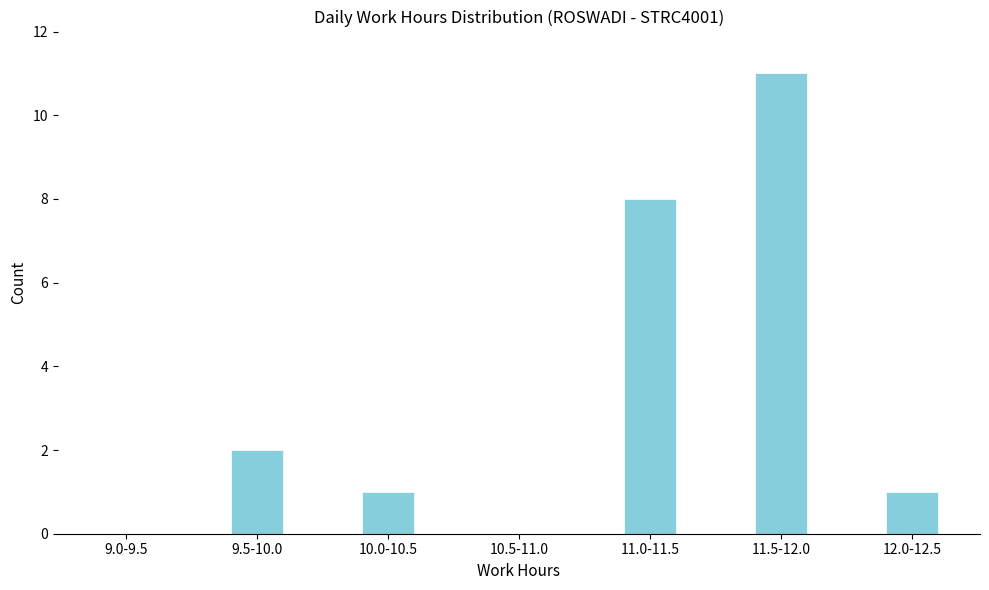

Reading right to left, what are all the values shown in this chart?

12.0-12.5=1	11.5-12.0=11	11.0-11.5=8	10.5-11.0=0	10.0-10.5=1	9.5-10.0=2	9.0-9.5=0